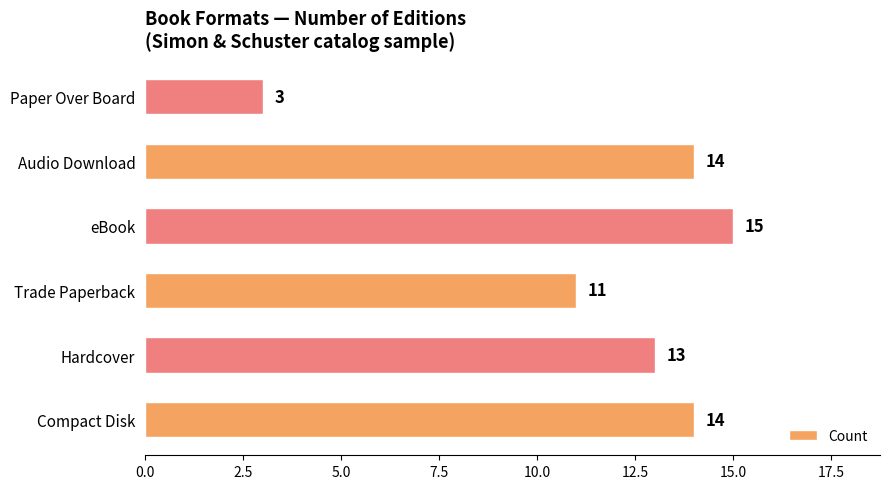

Reading bottom to top, what are all the values shown in this chart?

Compact Disk=14	Hardcover=13	Trade Paperback=11	eBook=15	Audio Download=14	Paper Over Board=3